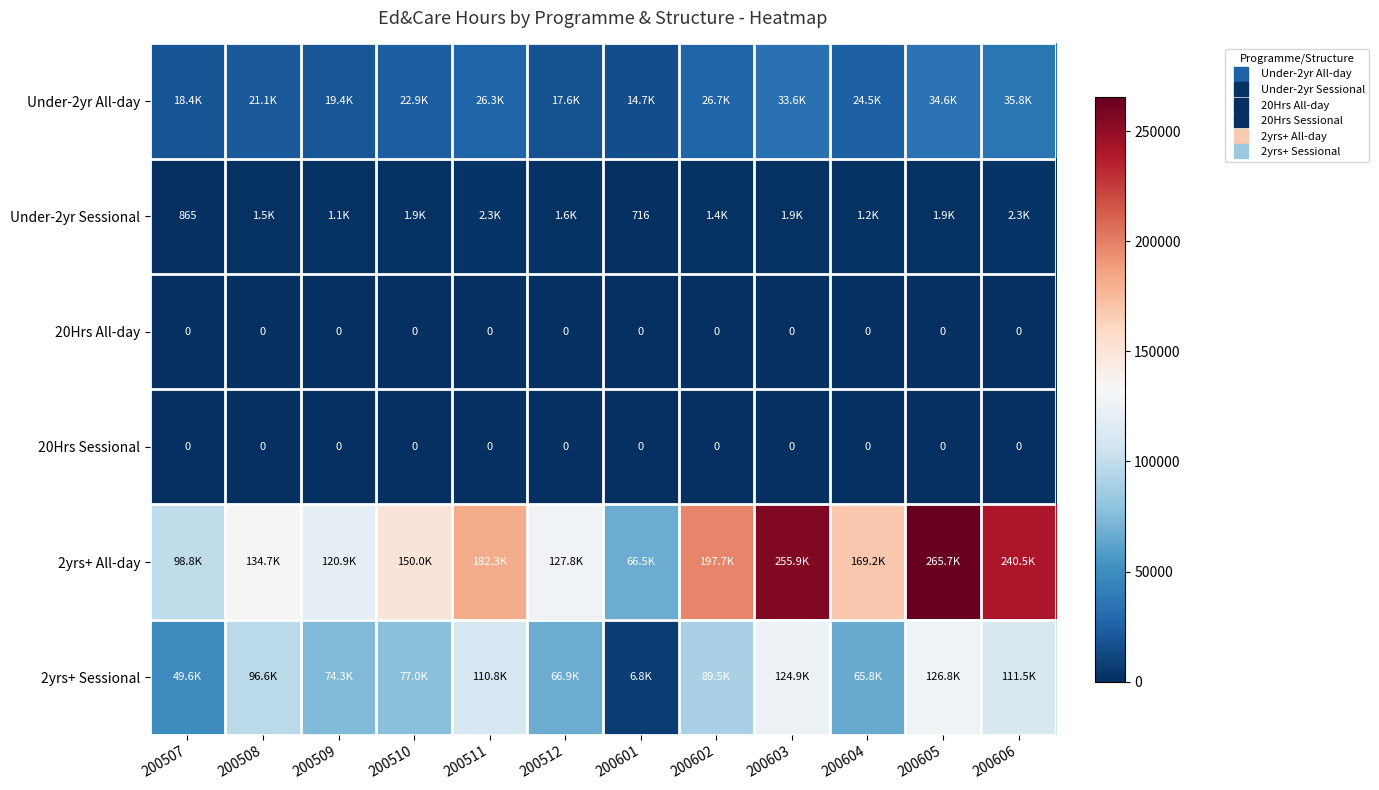

Between 200510 and 200511, which is larger?

200511